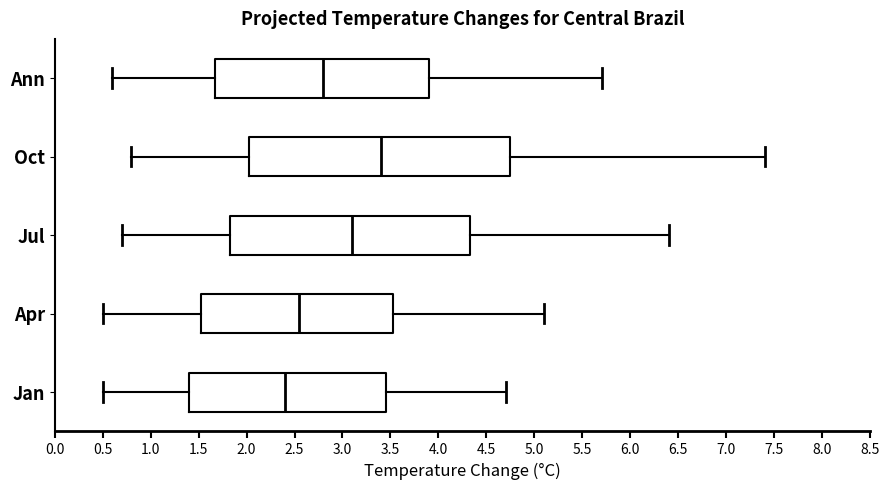

Which box's median line is the furthest to the left?

Jan